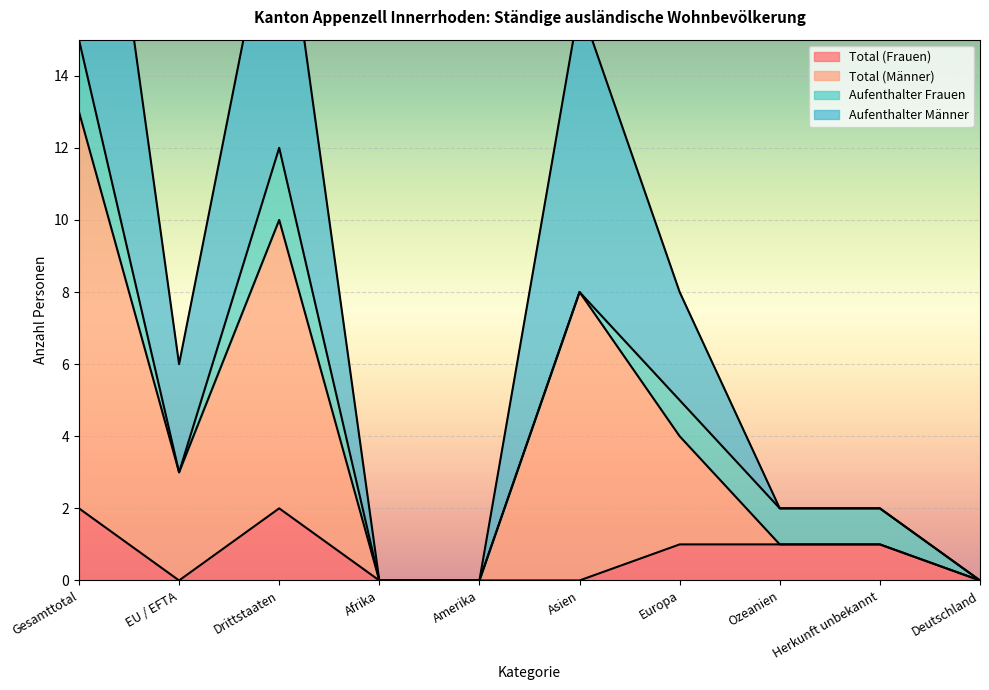

What is the maximum value shown in the chart?

26